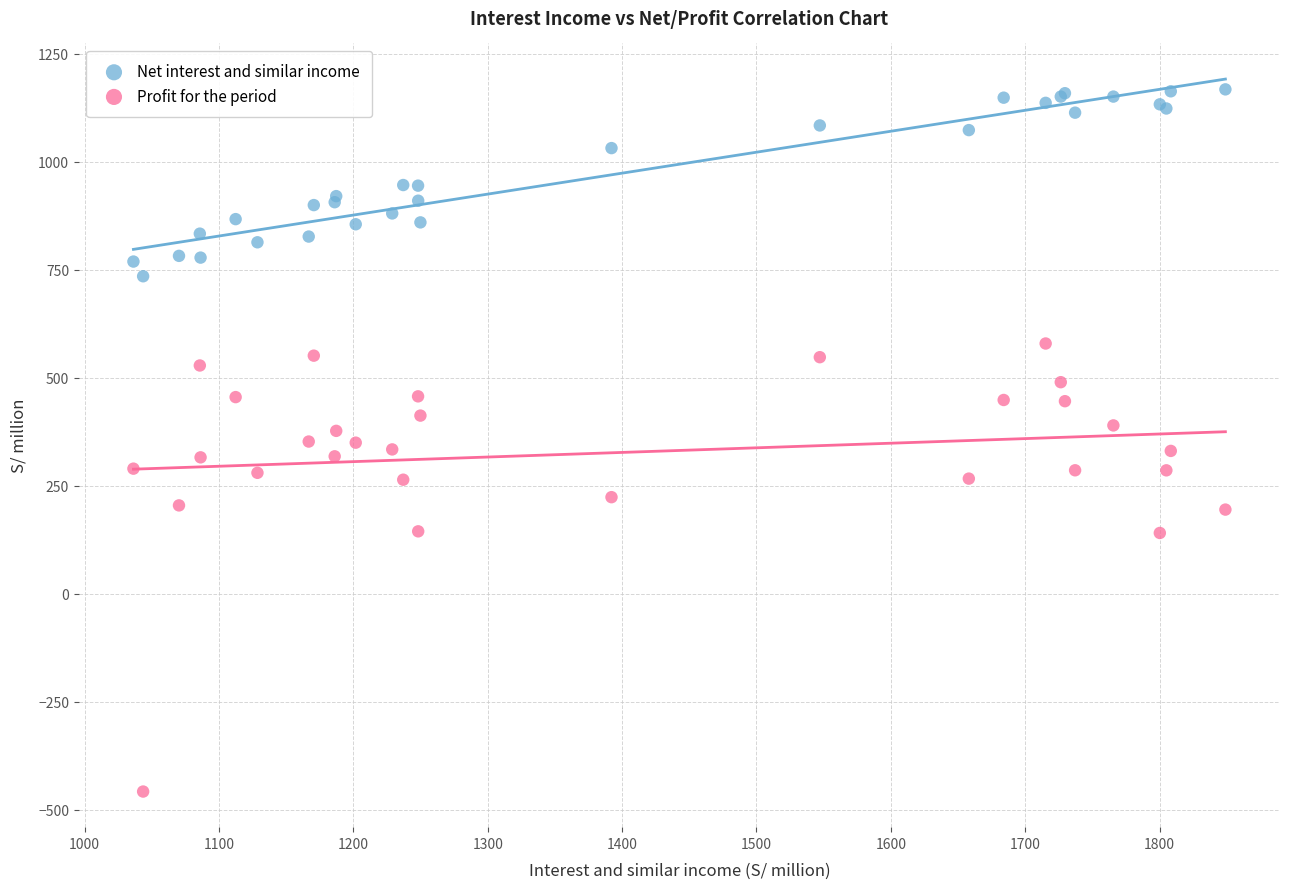

What are all the series names shown in the legend?

Net interest and similar income, Profit for the period